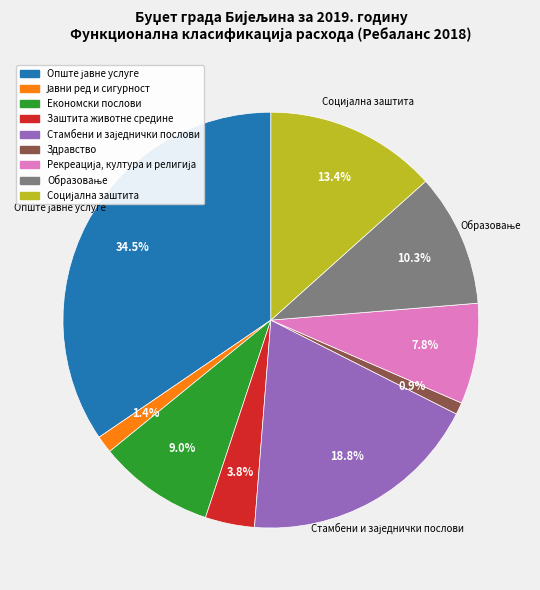

Does any single category account for the majority?

No